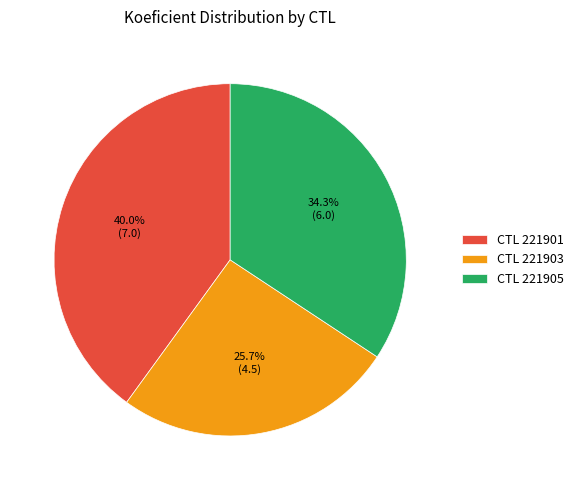

What is the ratio of the value at CTL 221905 to the value at CTL 221901?

0.9